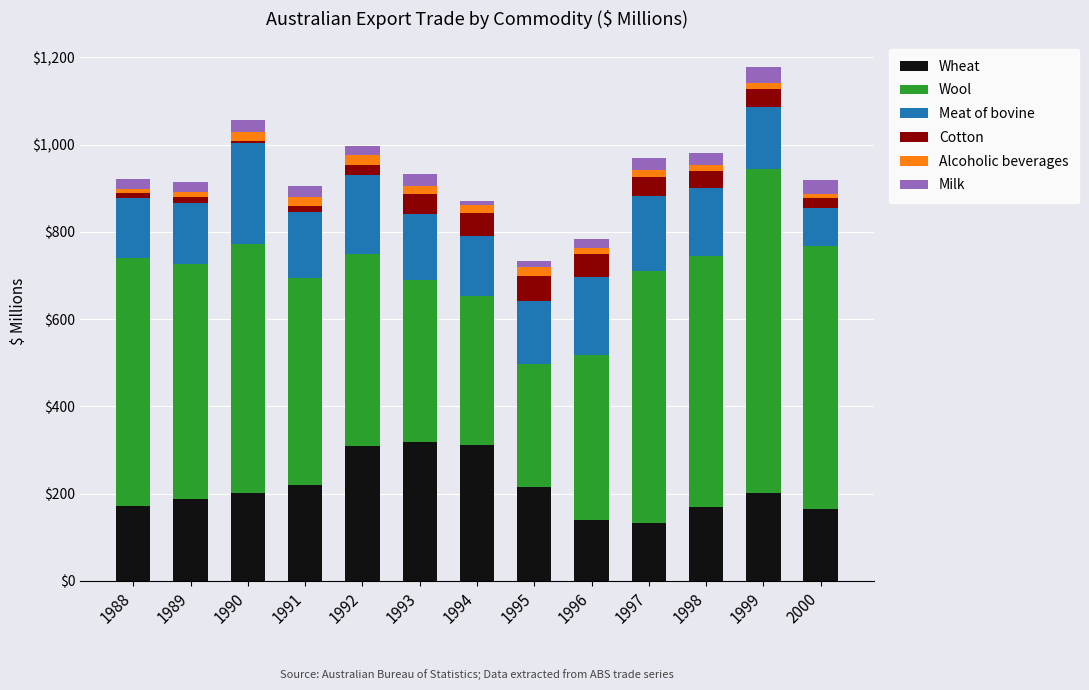

What is the average value of the Wheat series?

211